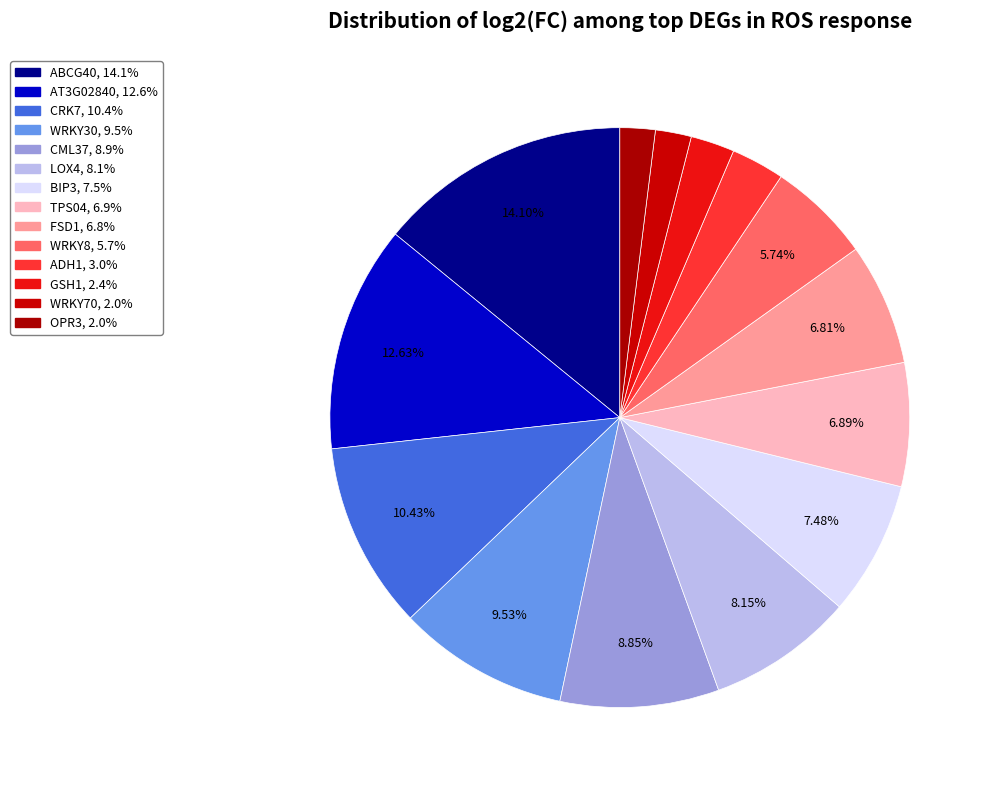

The AT3G02840 slice represents 5% of the pie. True or false?

False